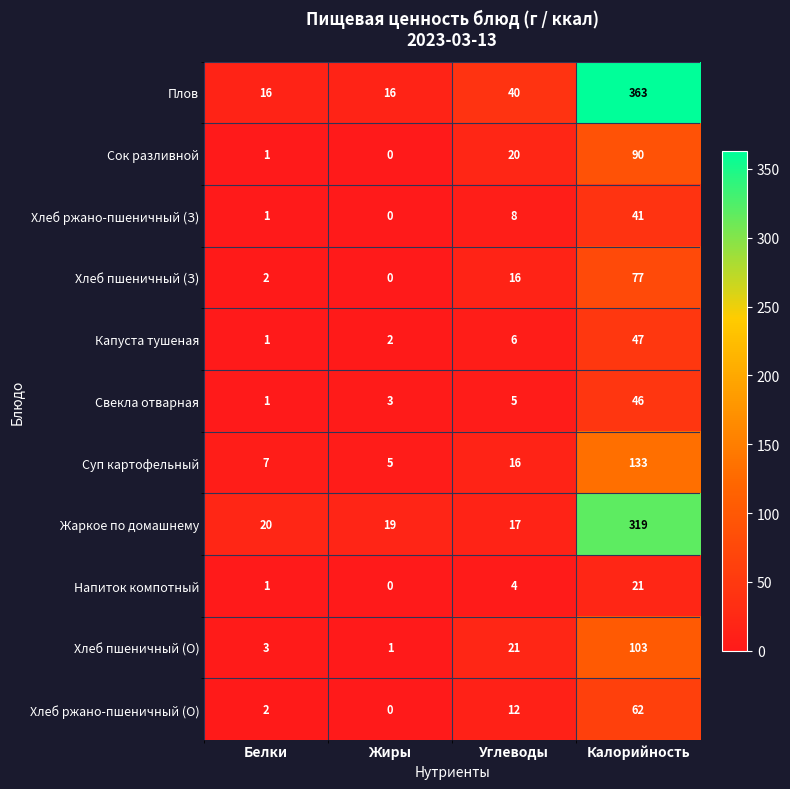

Which series has the largest range (max minus min)?

Плов